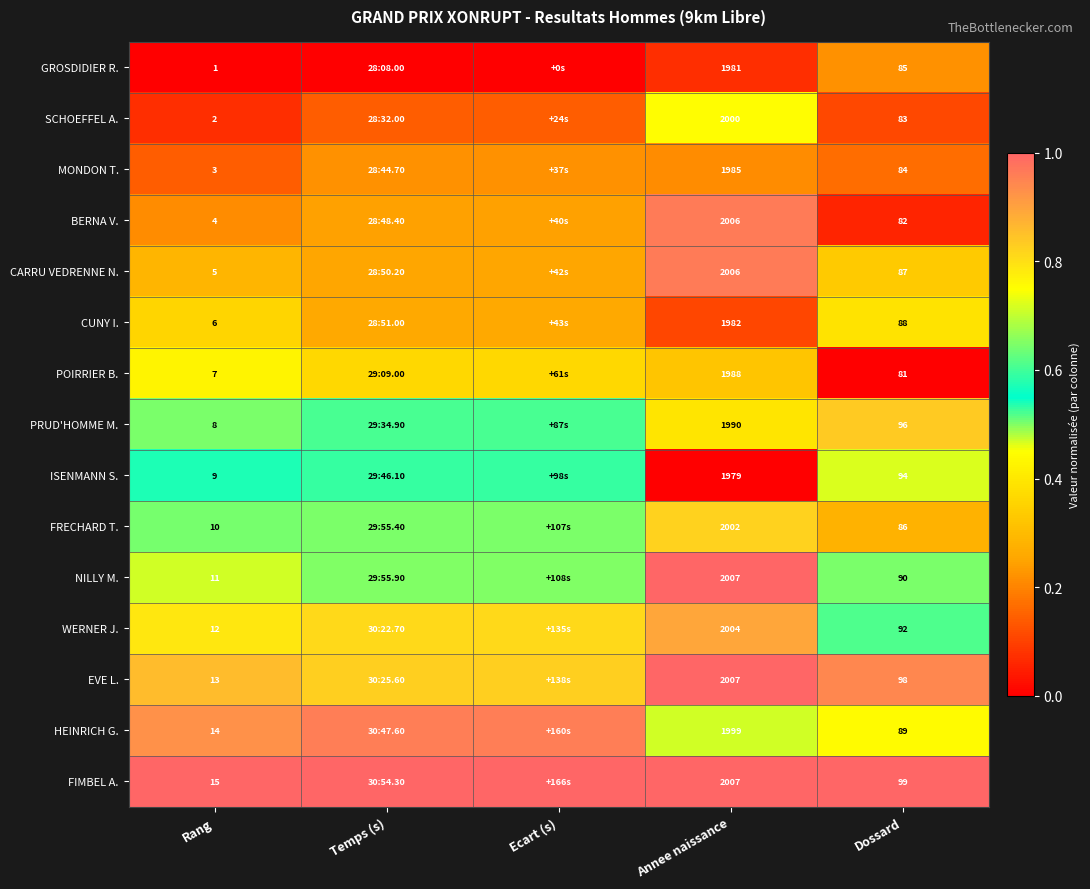

The value of EVE L. at Dossard is 0.4. True or false?

False